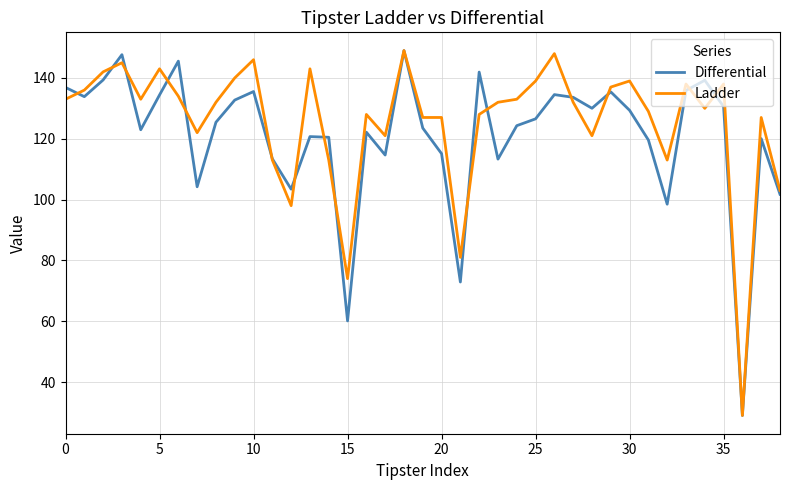

What is the smallest value displayed?

29.0